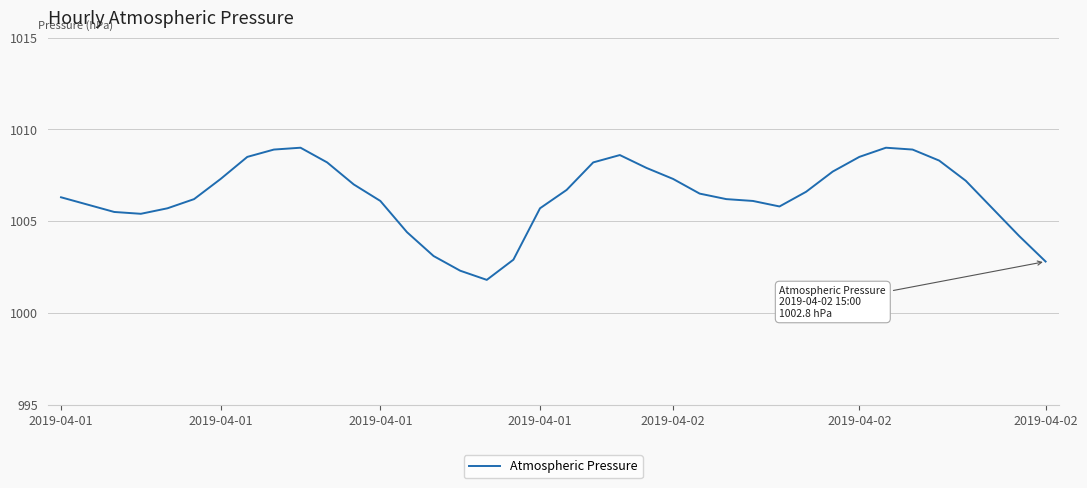

What is the smallest value displayed?

1001.8